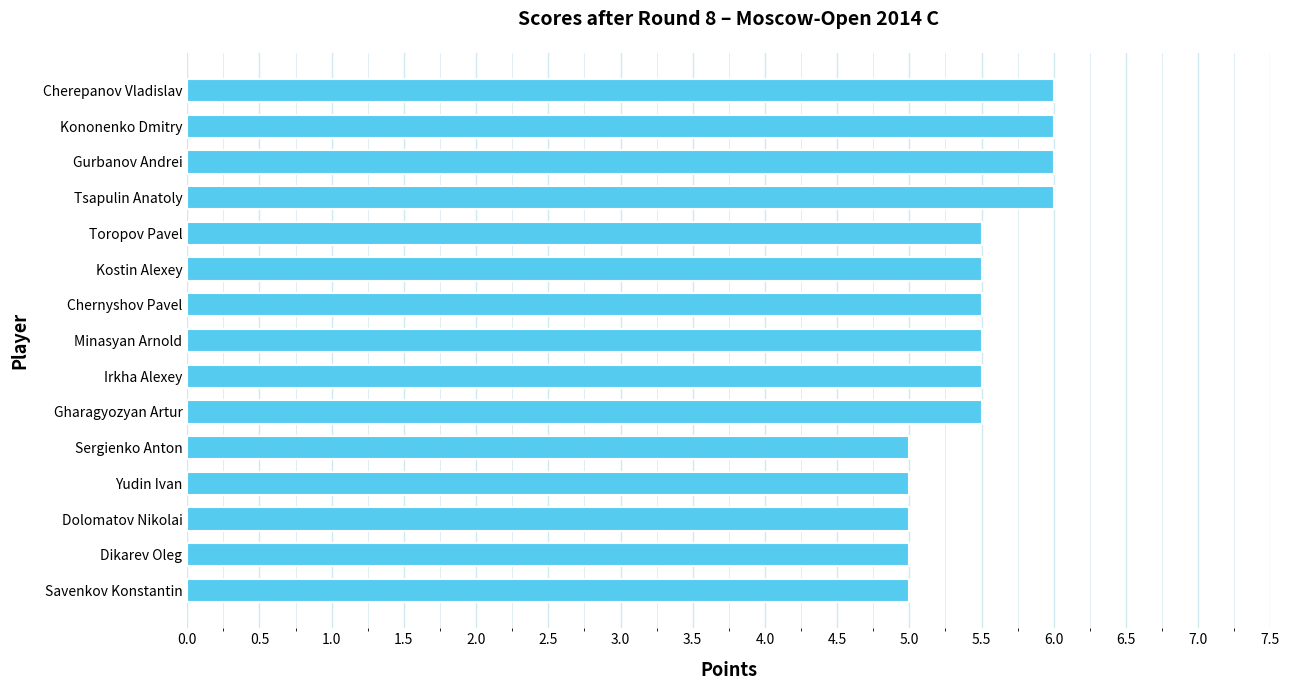

True or false: the data shows 7.8 at Dikarev Oleg.

False